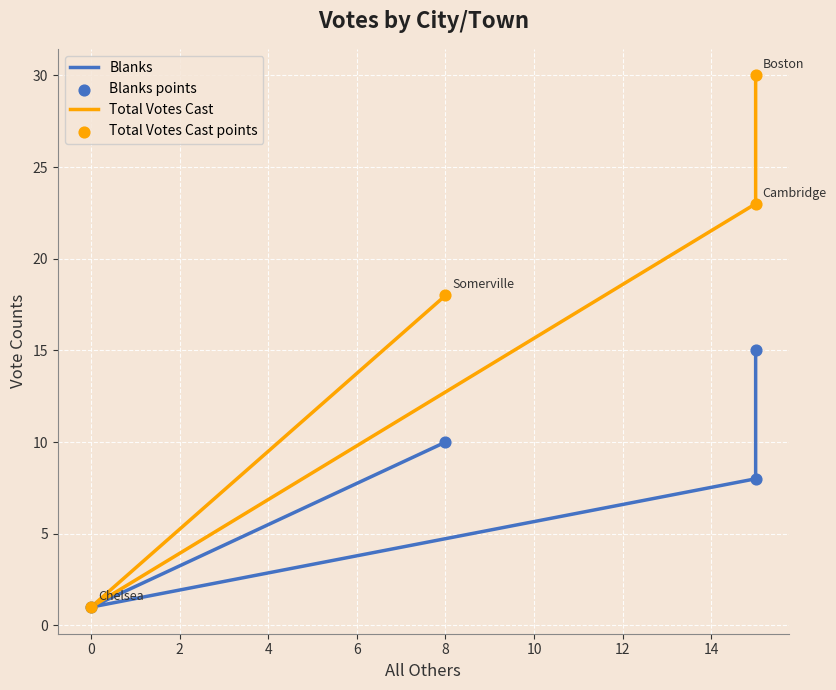

At how many categories does at least one series exceed 8?

3